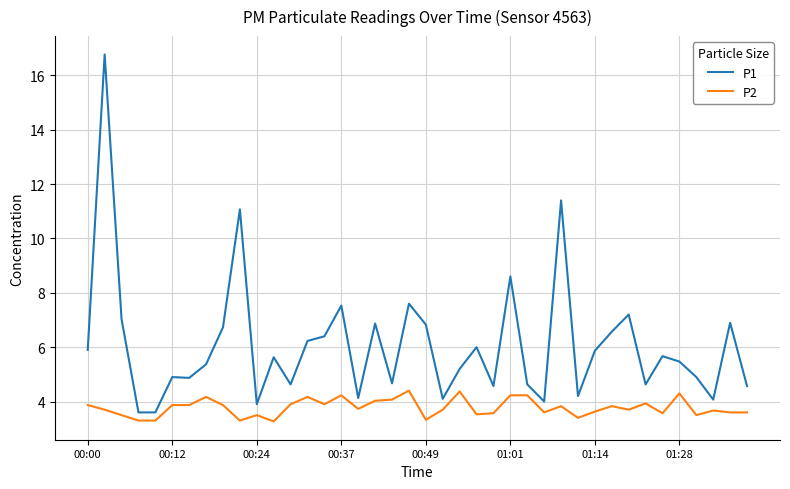

Which series has the largest range (max minus min)?

P1